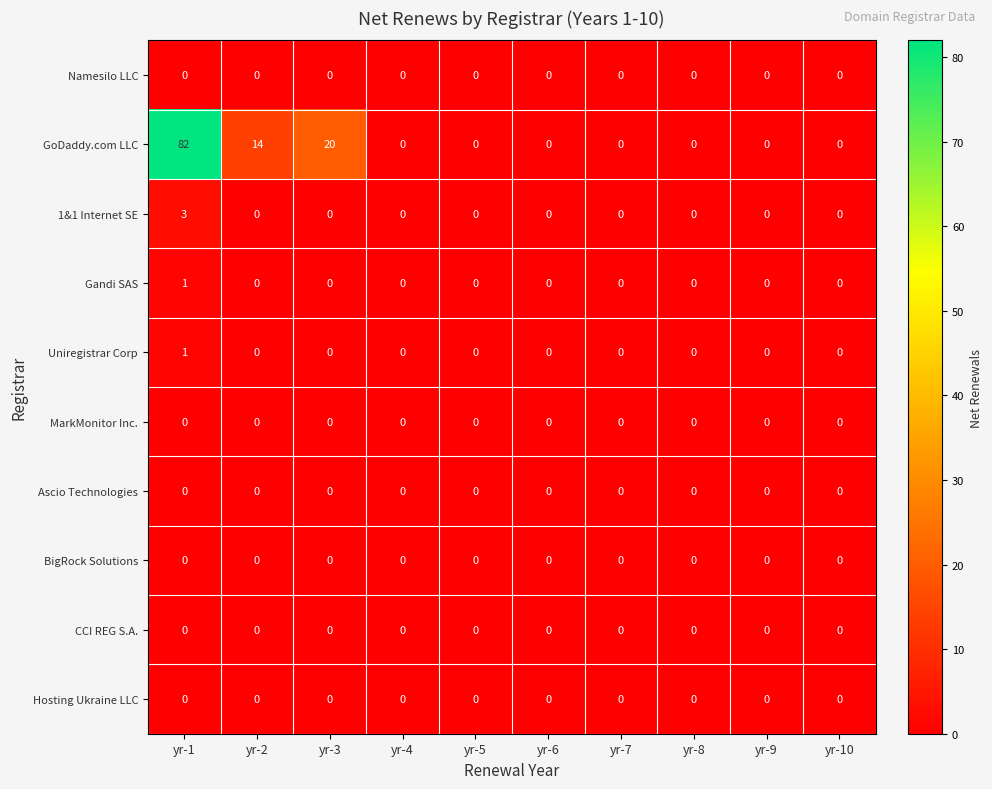

What is the total value across all series at yr-1?

87